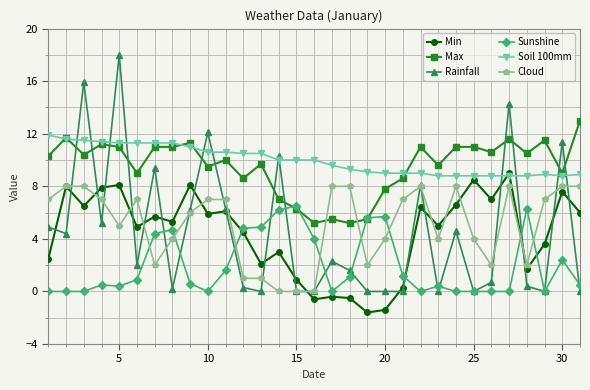

What is the difference between the second highest and second lowest values in the Sunshine series?

6.3